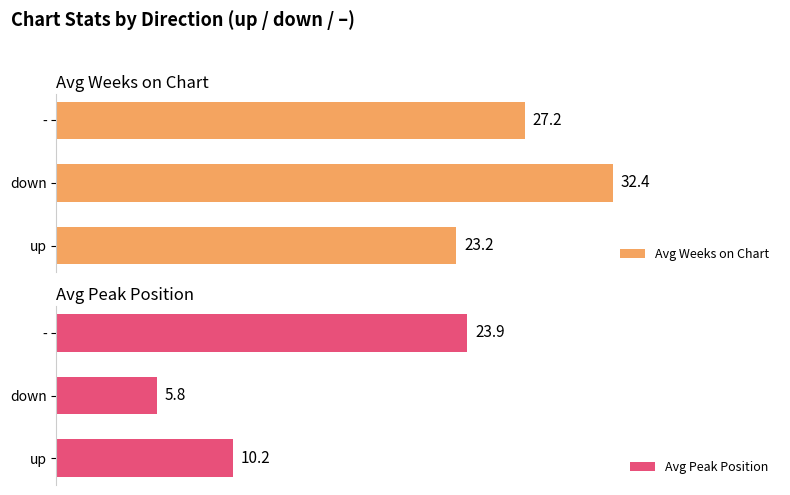

What are all the series names shown in the legend?

Avg Weeks on Chart, Avg Peak Position